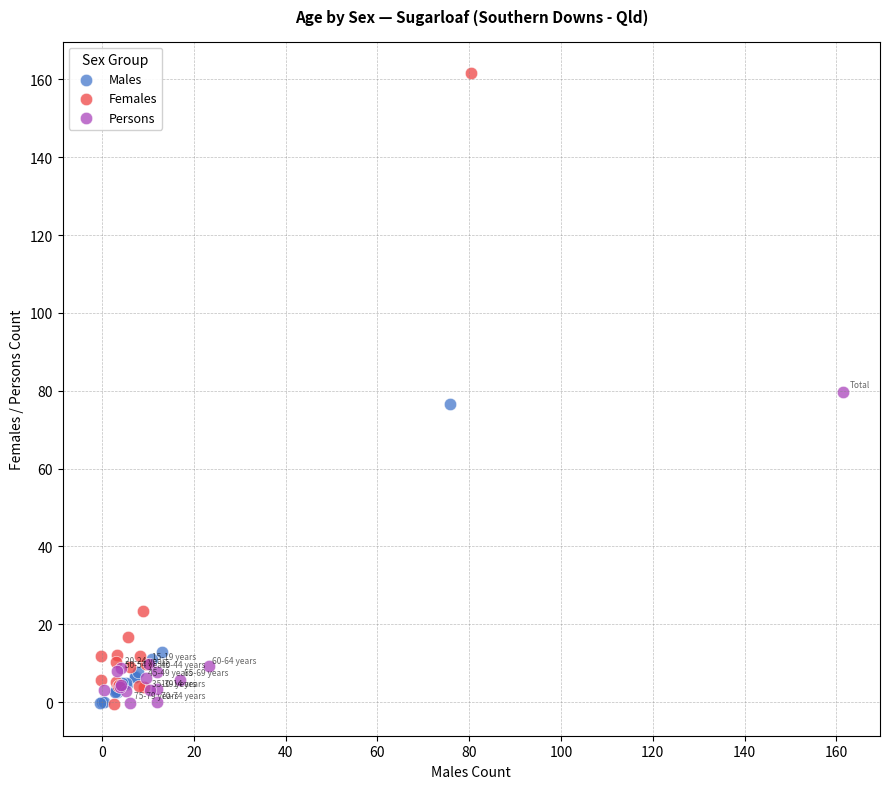

Which series contains the highest Y value?

Females